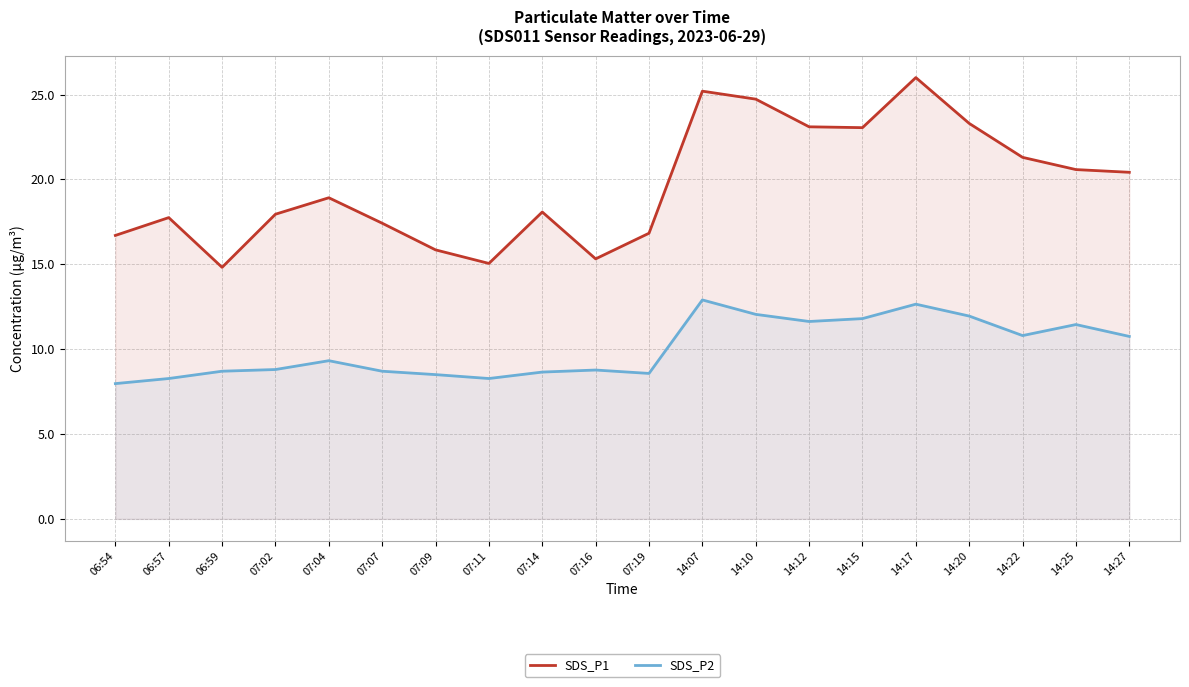

True or false: SDS_P1 and SDS_P2 cross at least once.

False